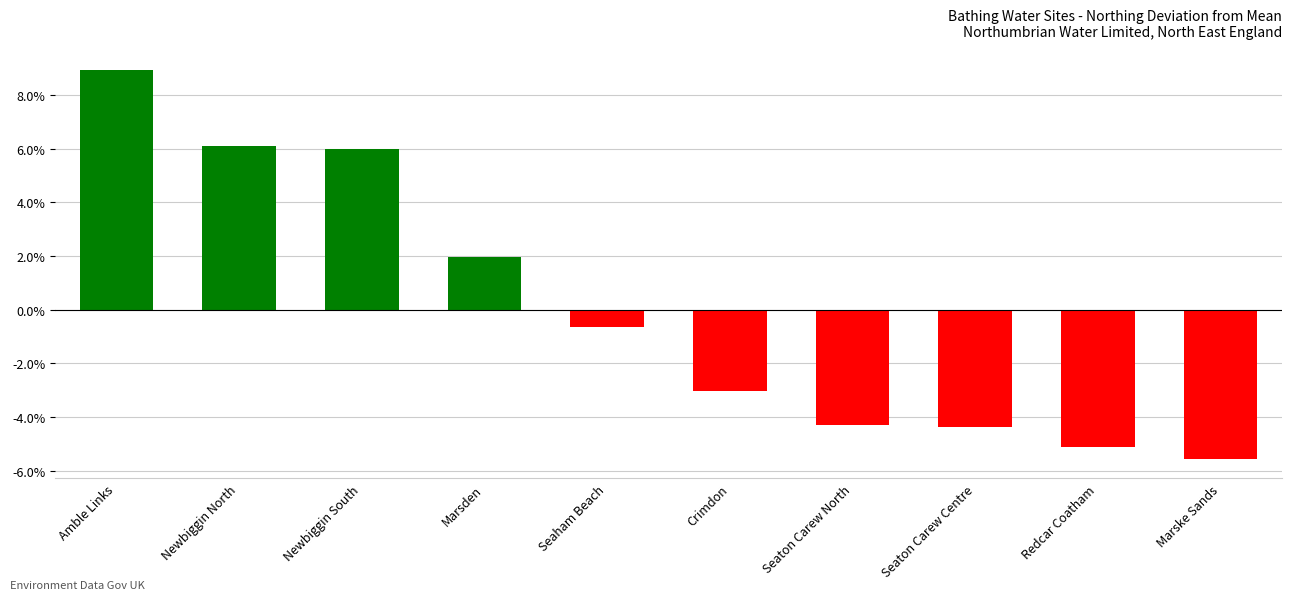

How many categories are shown in the chart?

10